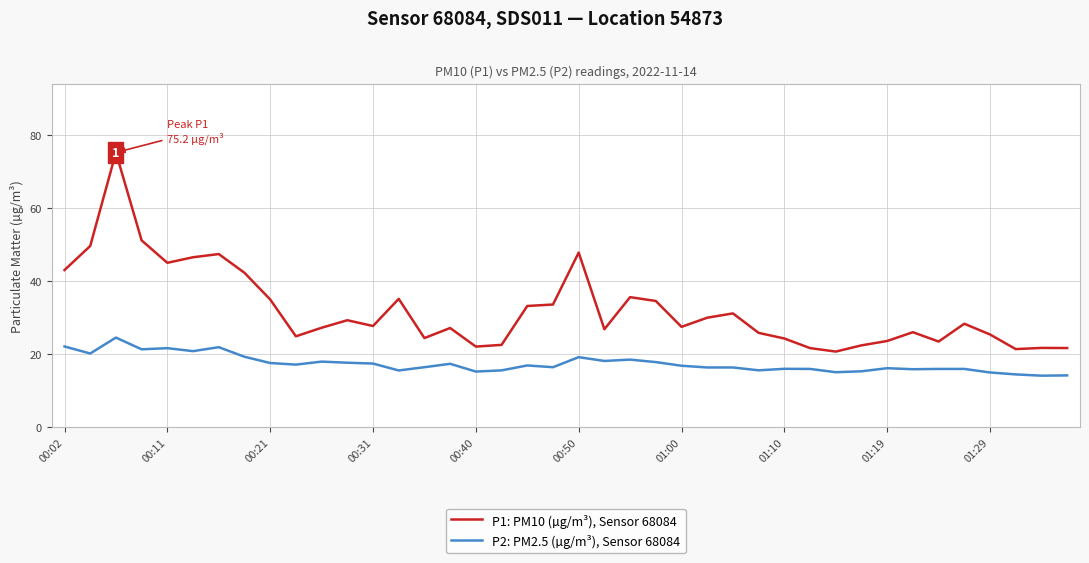

Which series has the widest spread of values?

P1: PM10 (µg/m³), Sensor 68084